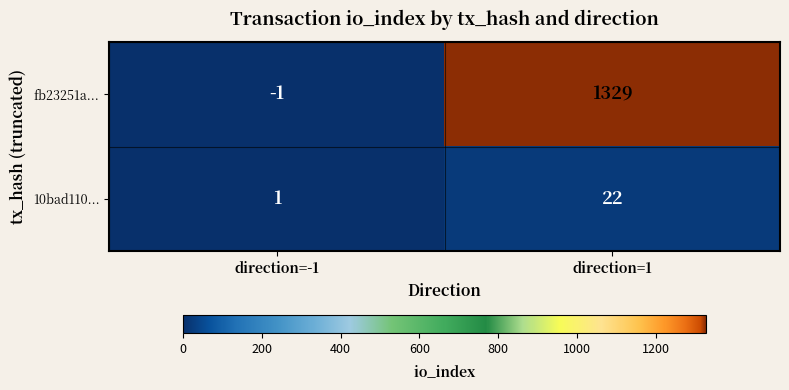

Where is fb23251a... nearest to the value 664?

direction=-1